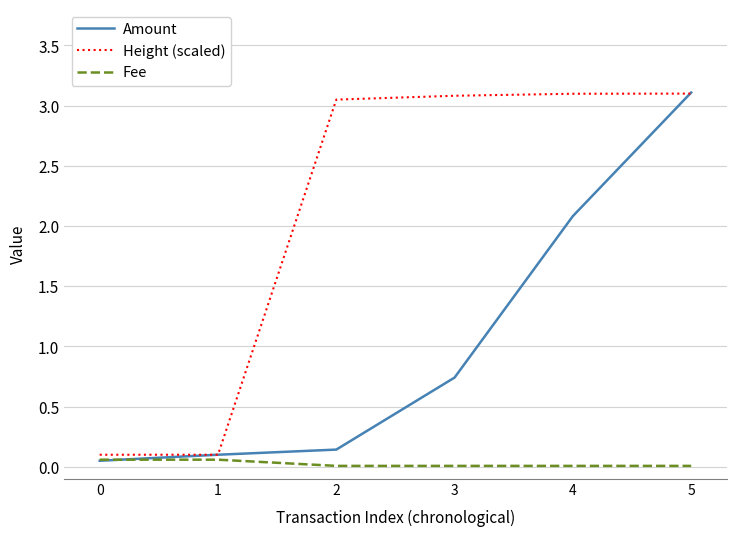

At 4, list the series in order from smallest to largest.

Fee, Amount, Height (scaled)